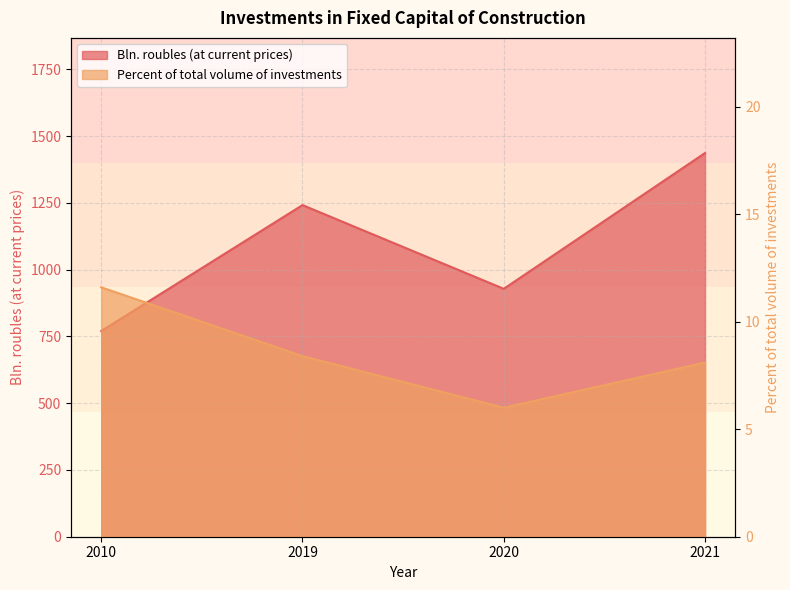

At 2020, list the series in order from smallest to largest.

Percent of total volume of investments, Bln. roubles (at current prices)